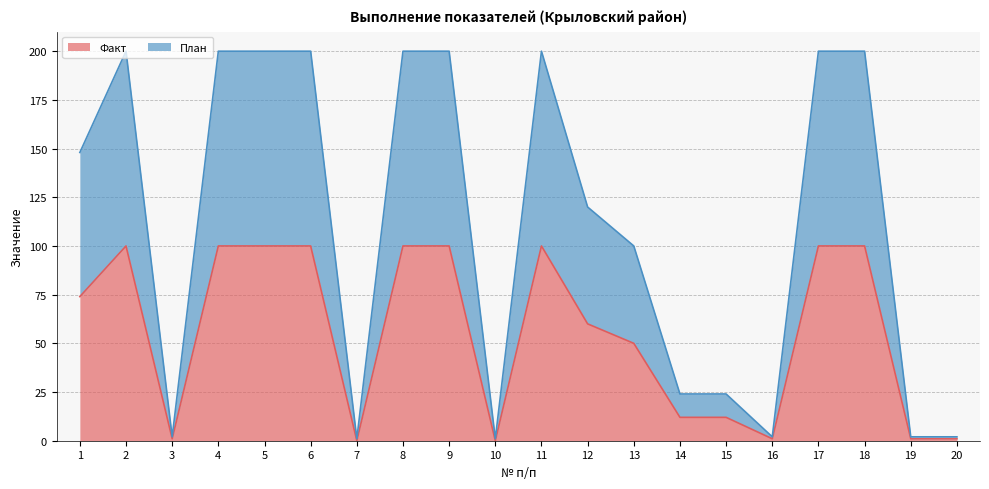

Reading left to right, what are all the values shown in this chart?

Факт: 1=74	2=100	3=1	4=100	5=100	6=100	7=0	8=100	9=100	10=0	11=100	12=60	13=50	14=12	15=12	16=1	17=100	18=100	19=1	20=1
План: 1=148	2=200	3=2	4=200	5=200	6=200	7=1	8=200	9=200	10=1	11=200	12=120	13=100	14=24	15=24	16=2	17=200	18=200	19=2	20=2